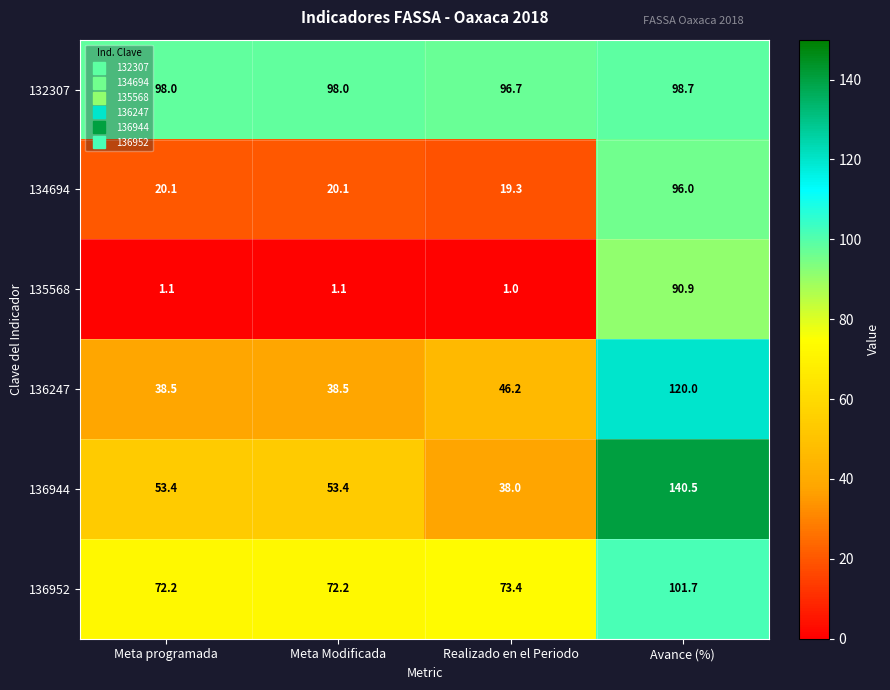

How many categories are shown in the chart?

4